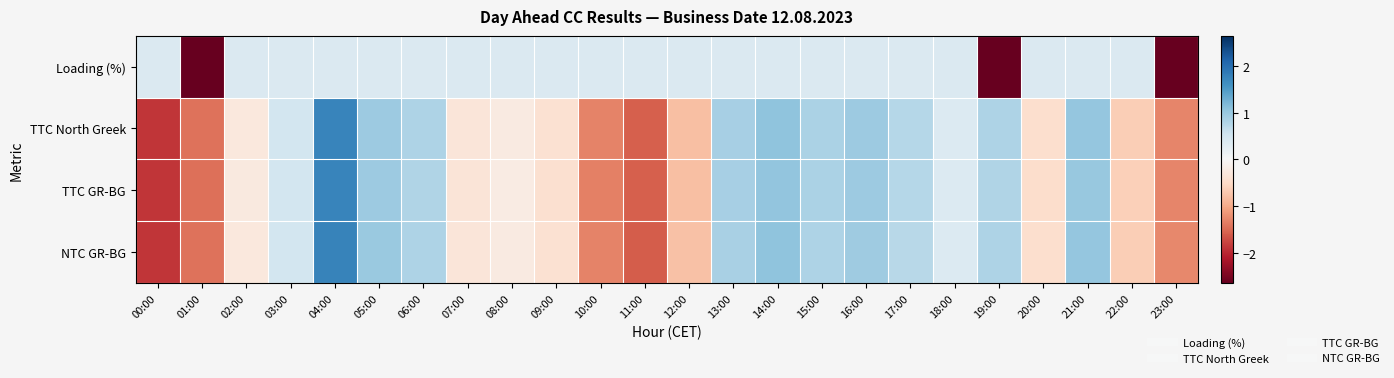

What is the minimum value shown in the chart?

-2.6